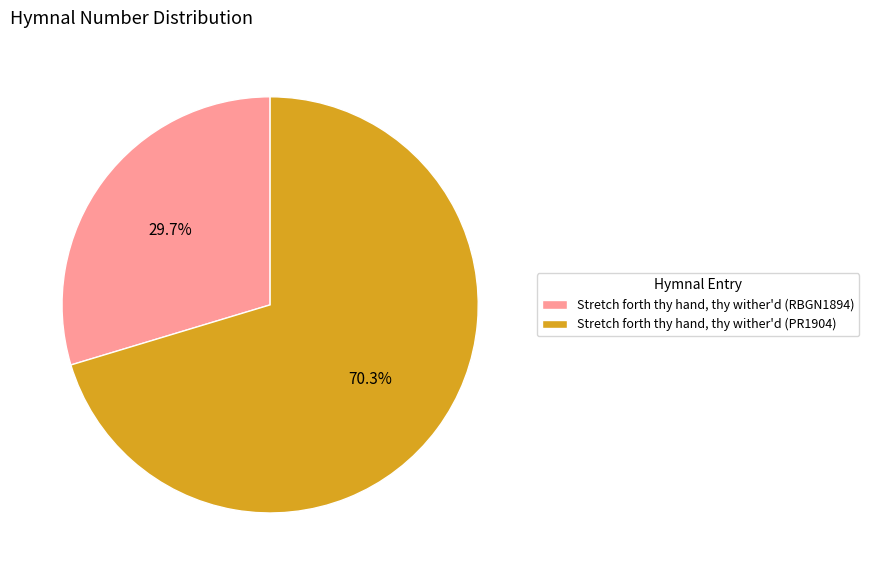

Rank the categories by value from highest to lowest.

Stretch forth thy hand, thy wither'd (PR1904), Stretch forth thy hand, thy wither'd (RBGN1894)